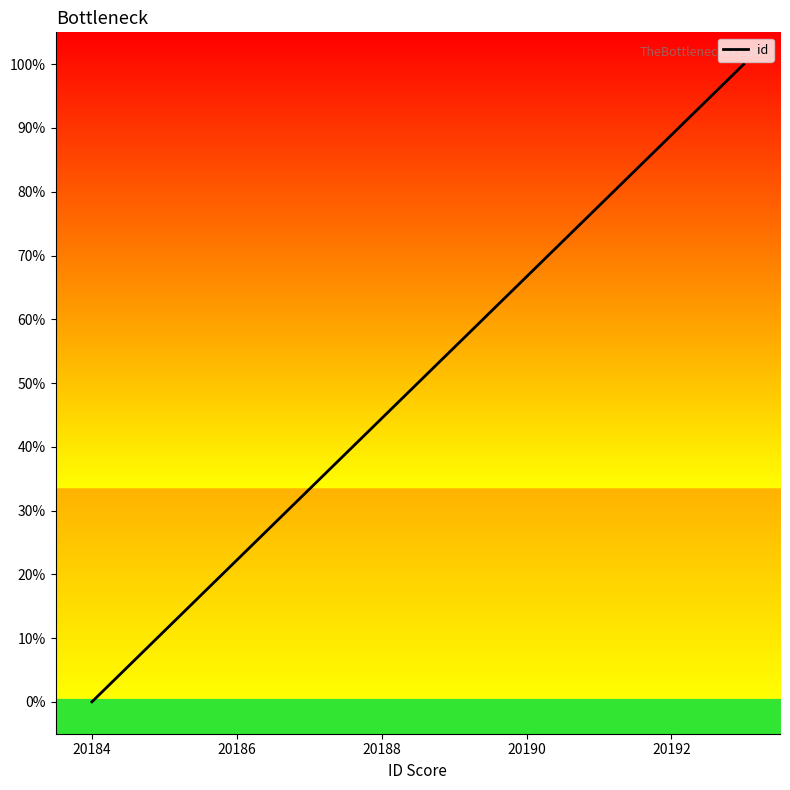

What is the value of the 9th point from the left?

88.9